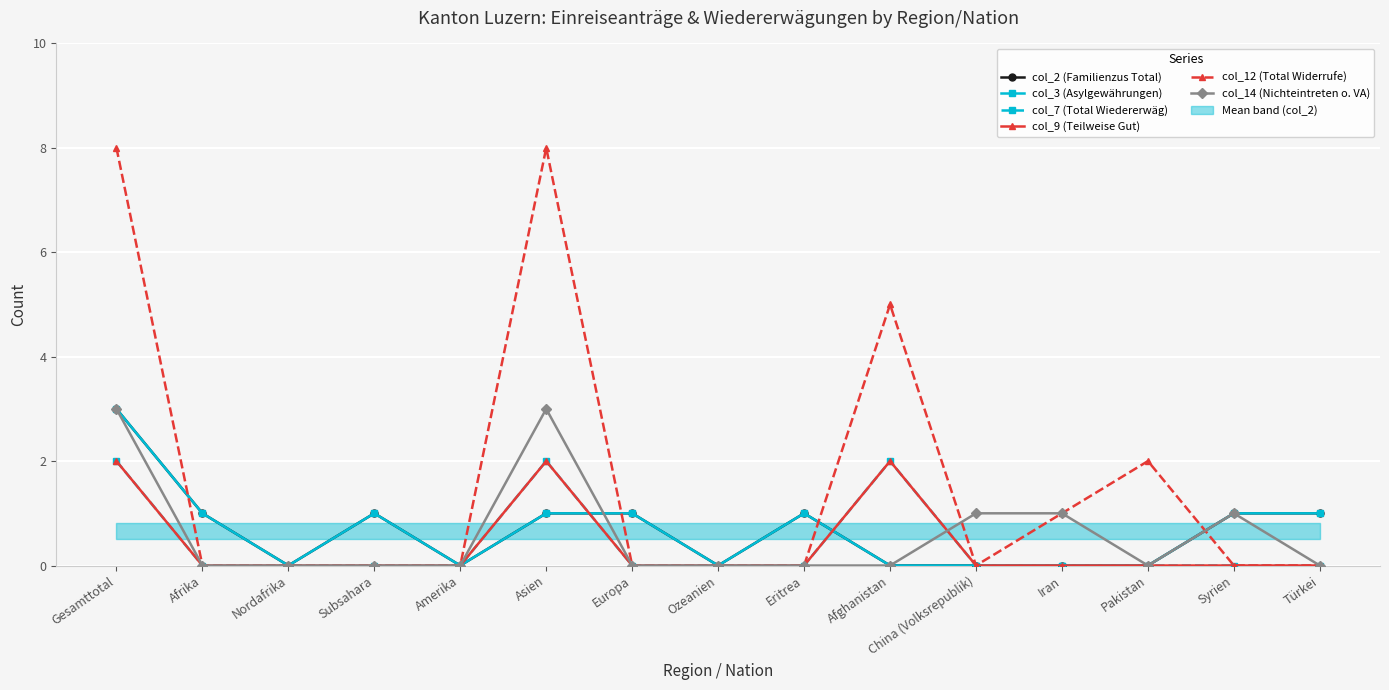

What is the difference between the highest and lowest values at Eritrea?

1